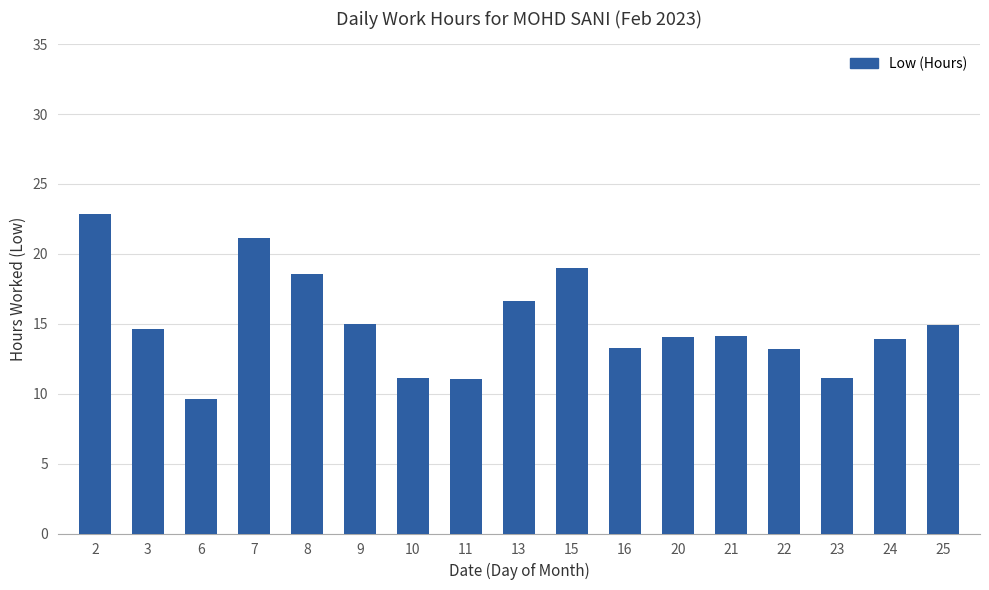

Between 24 and 2, which is larger?

2